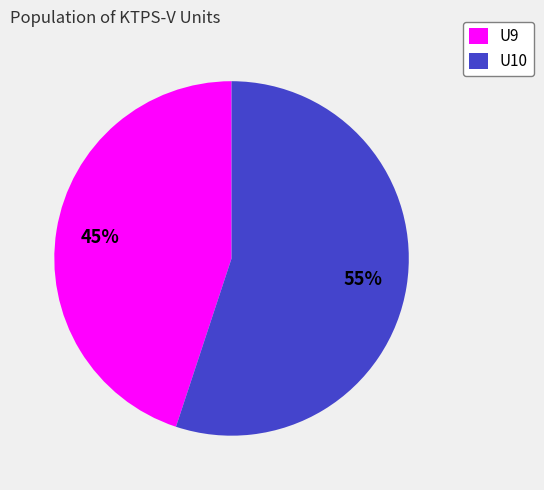

How many slices are in this pie chart?

2